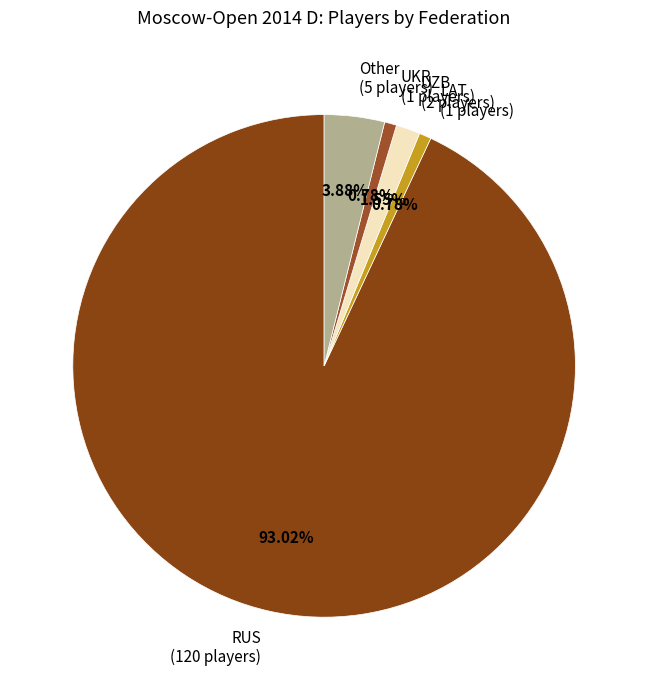

Is there a majority slice in this chart?

Yes